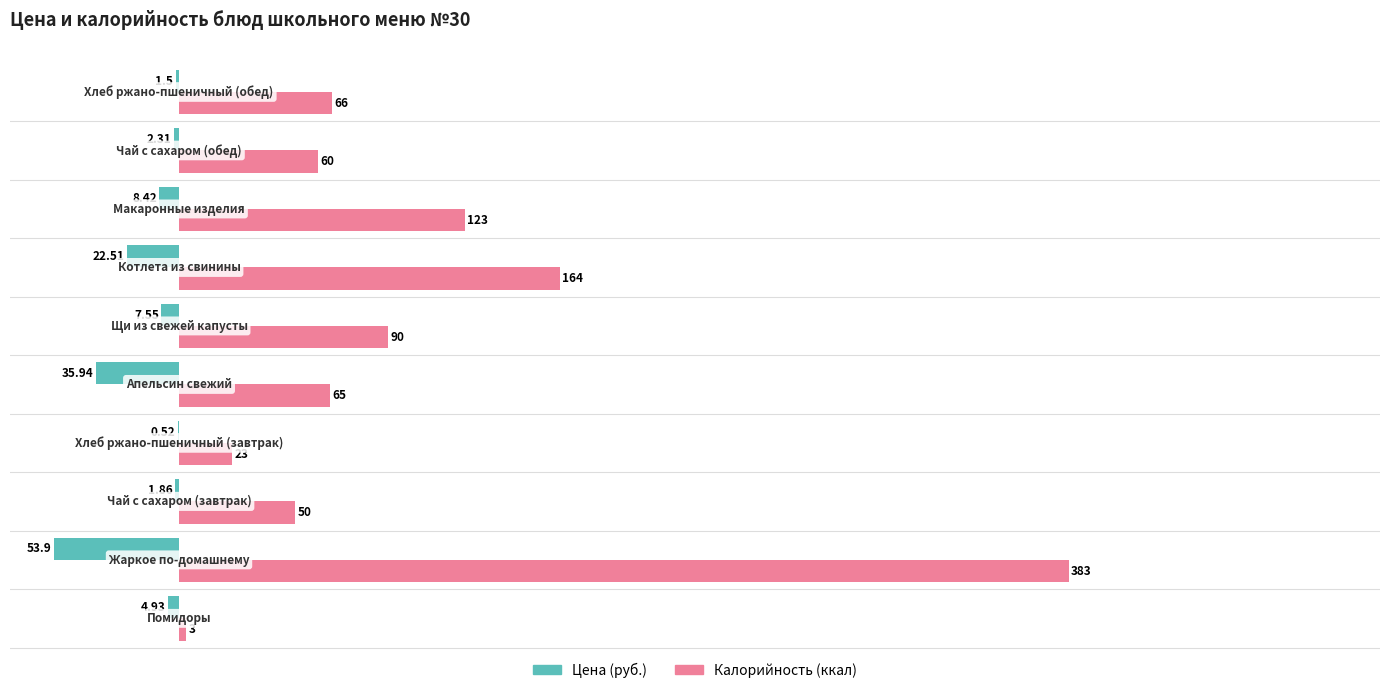

Which series has the largest total across all categories?

Калорийность (ккал)